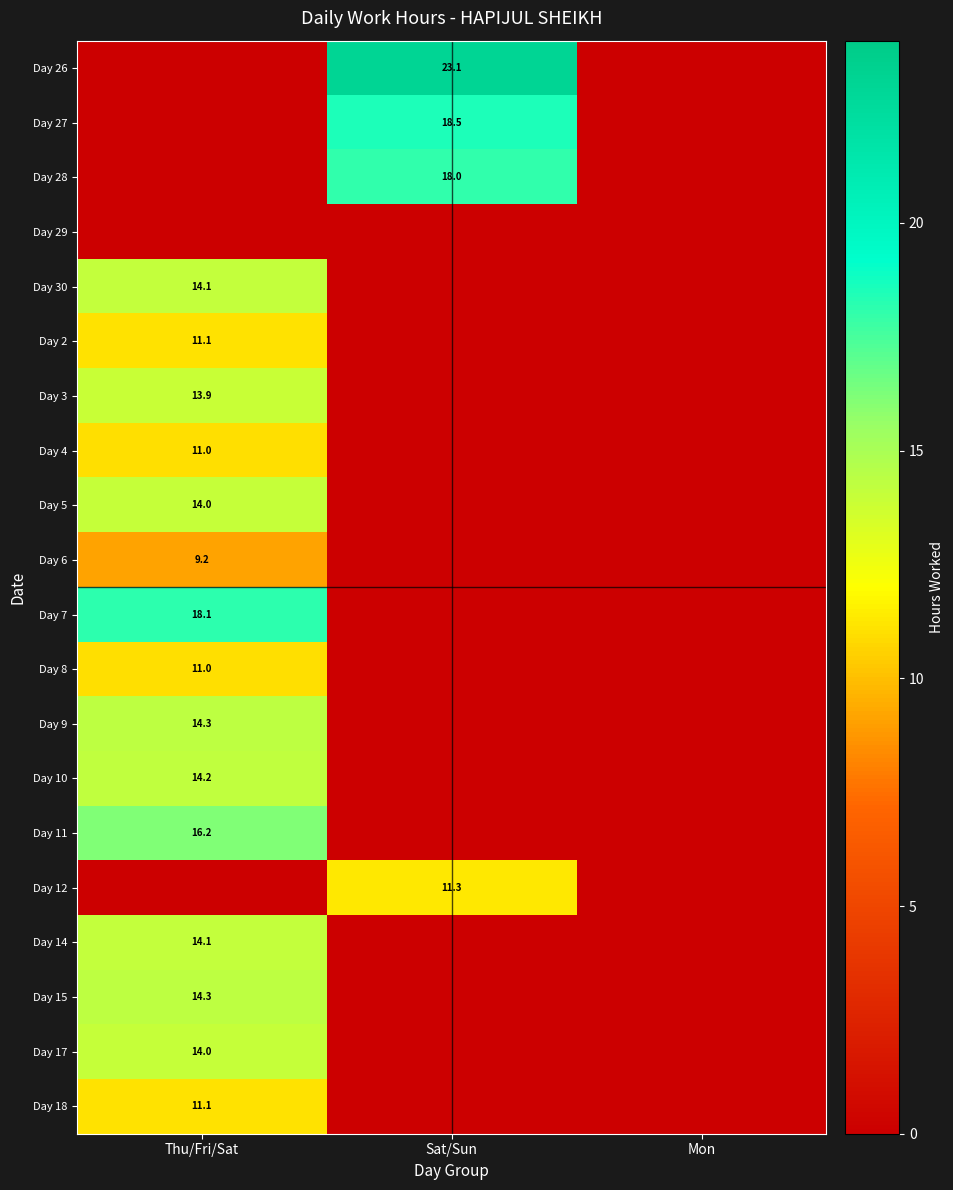

The Day 4 series shows 7.6 at Thu/Fri/Sat. True or false?

False